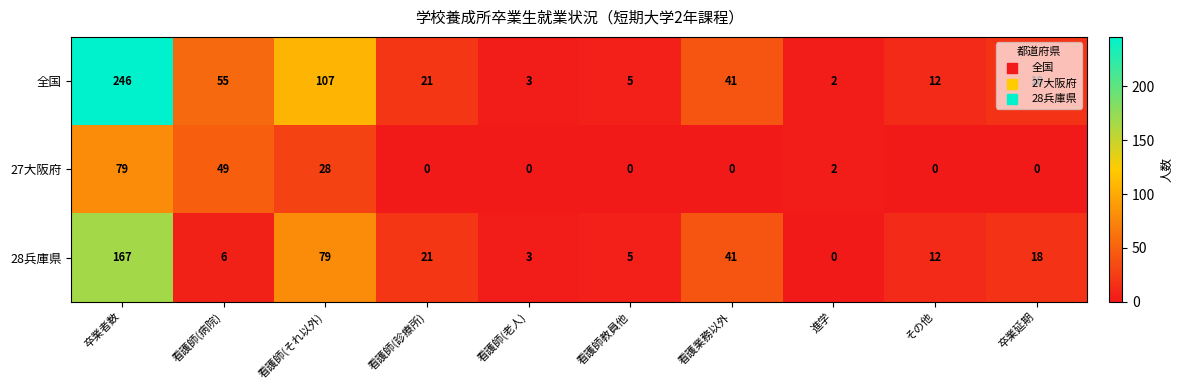

What is the spread (max minus min) of values at 卒業者数?

167